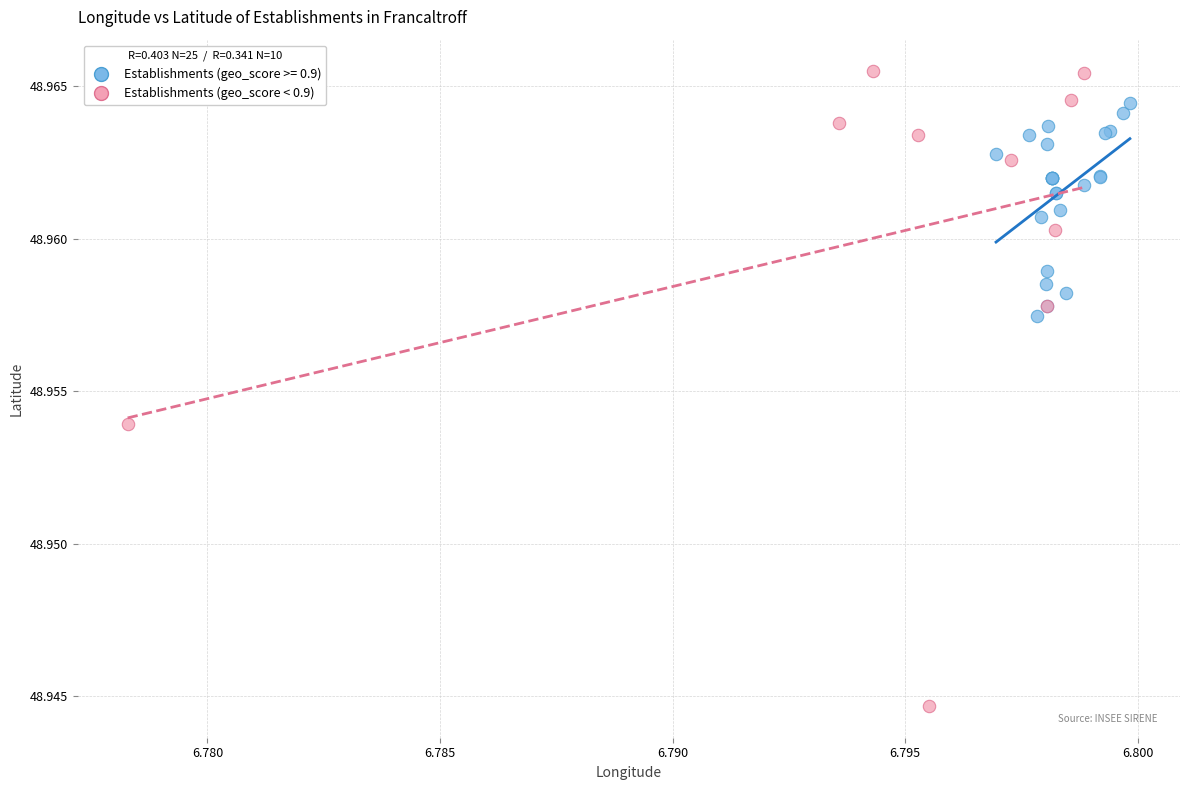

Which series reaches the minimum Y coordinate?

Establishments (geo_score < 0.9)